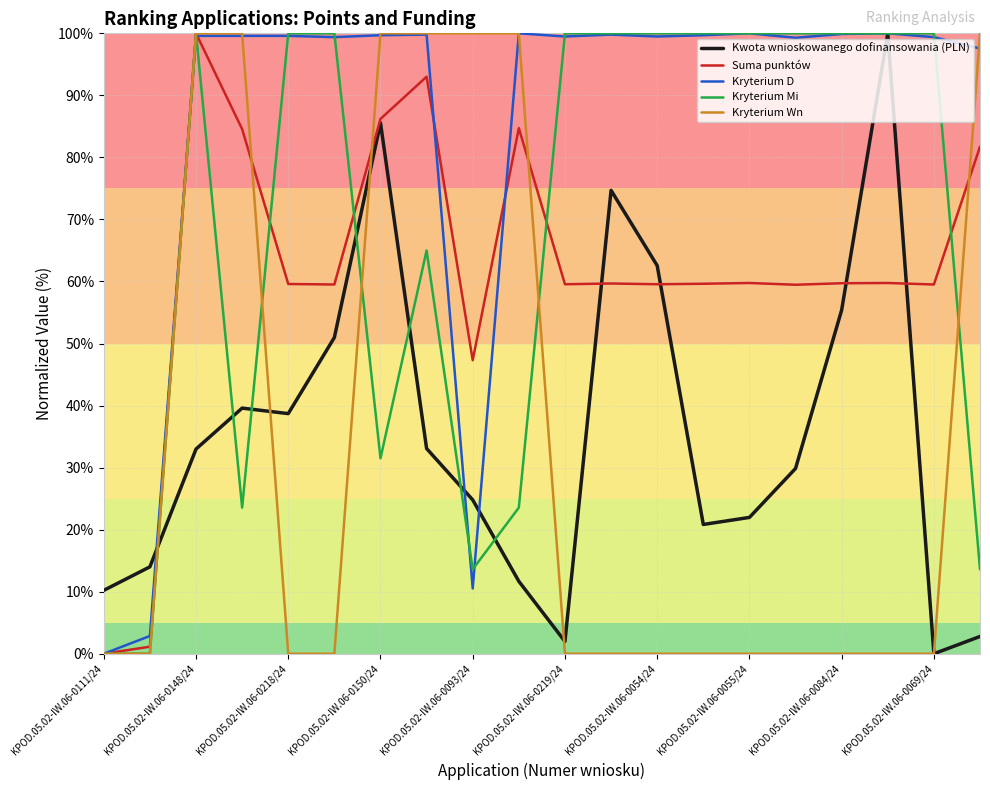

What is the greatest value displayed?

100.0